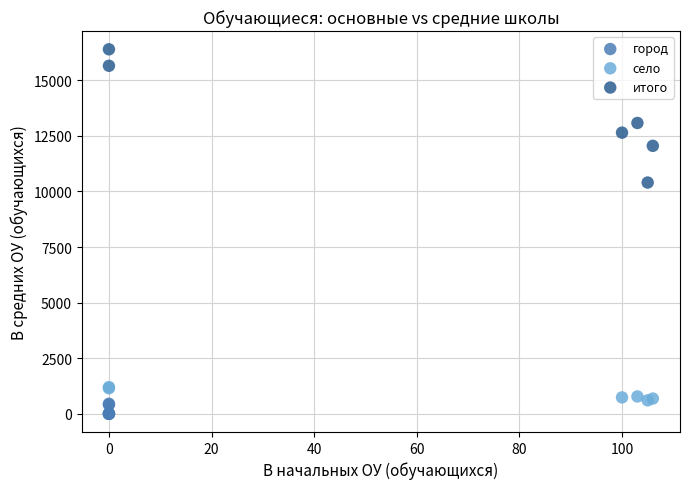

Which series has the widest spread of Y values?

итого